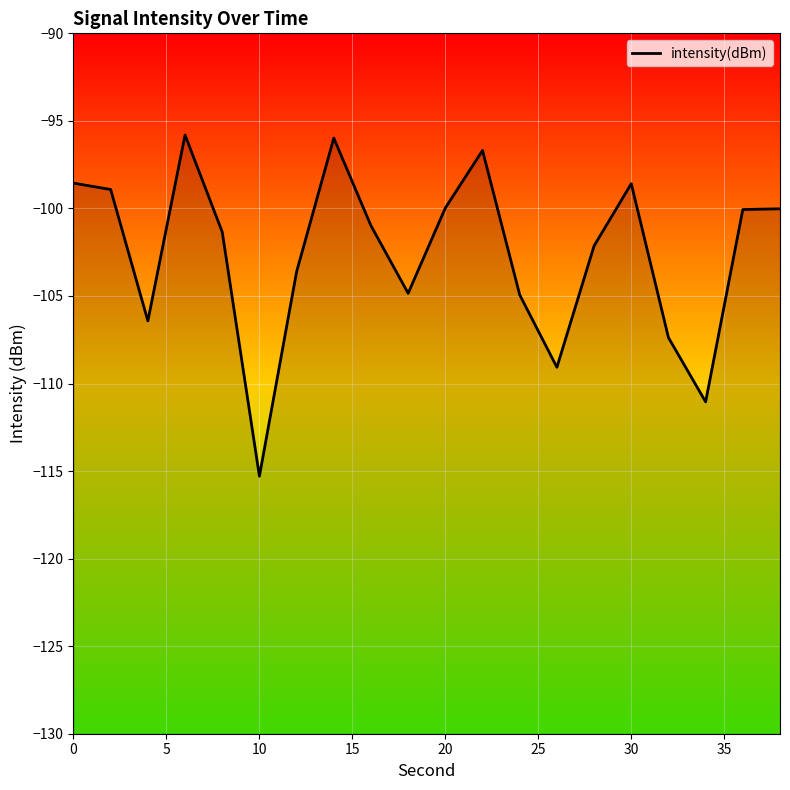

What is the approximate value at 20?

-100.0